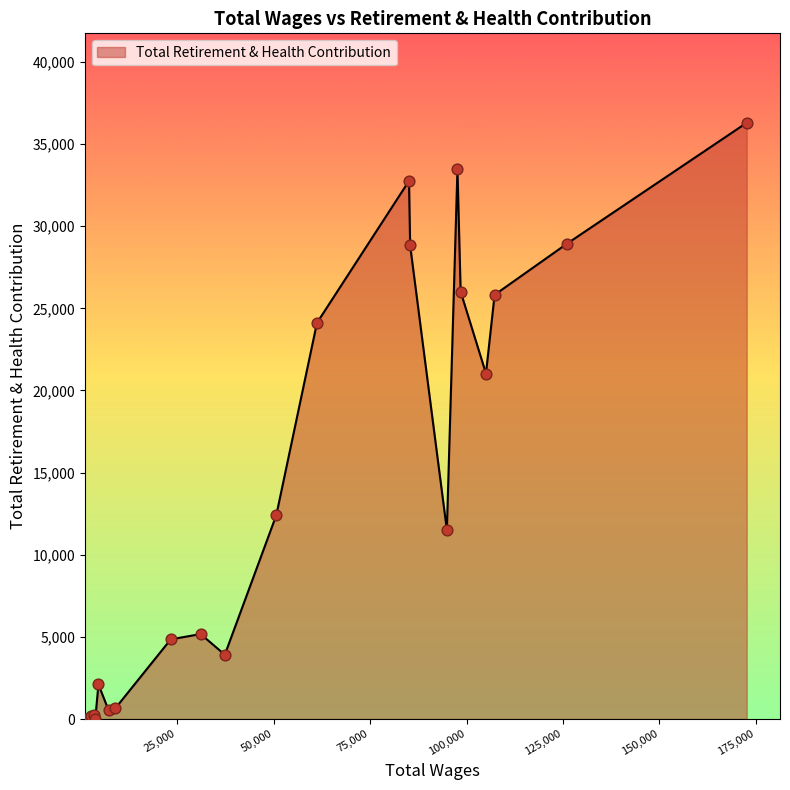

What is the difference between the maximum and minimum values?

36295